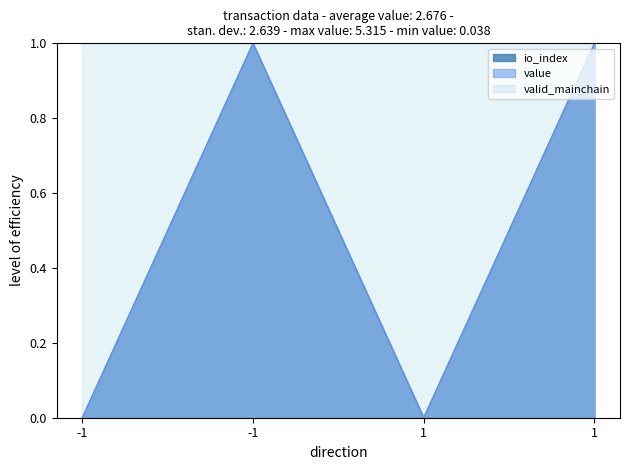

Which series changed the most between 1 and 1?

io_index